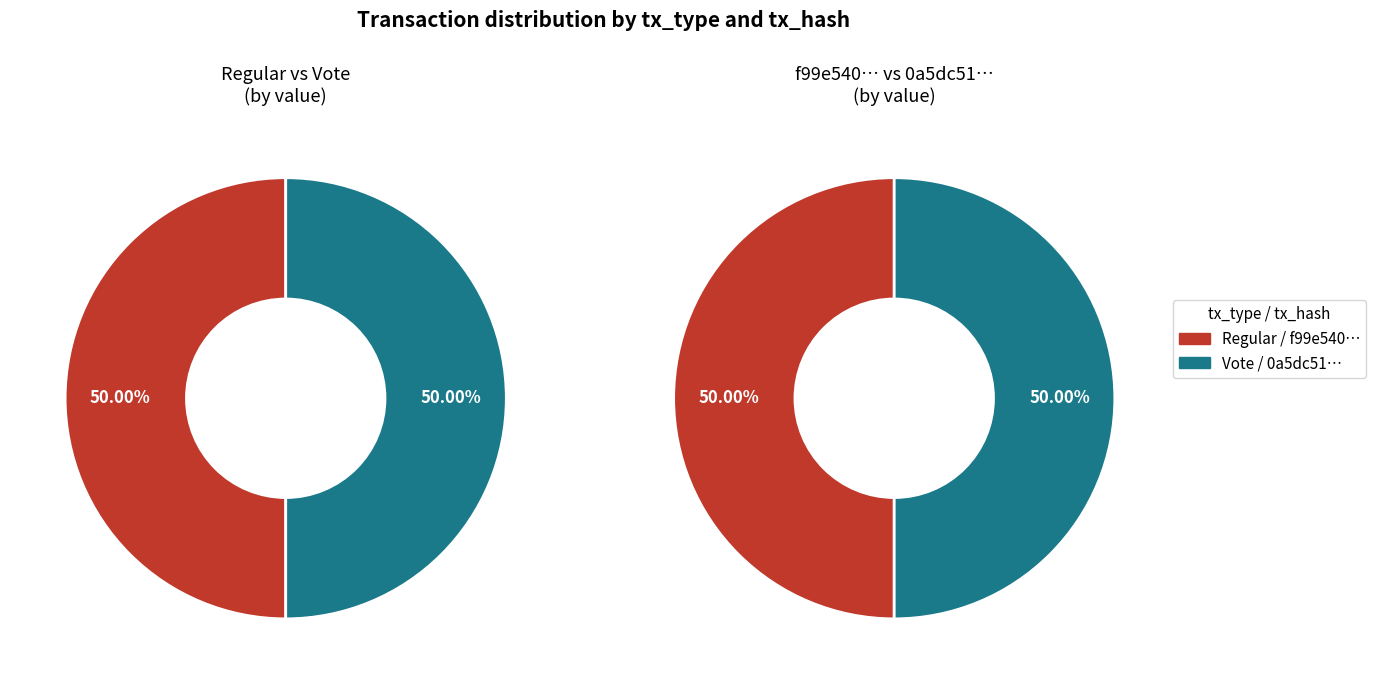

Is it true that Vote is 99% of the pie?

False